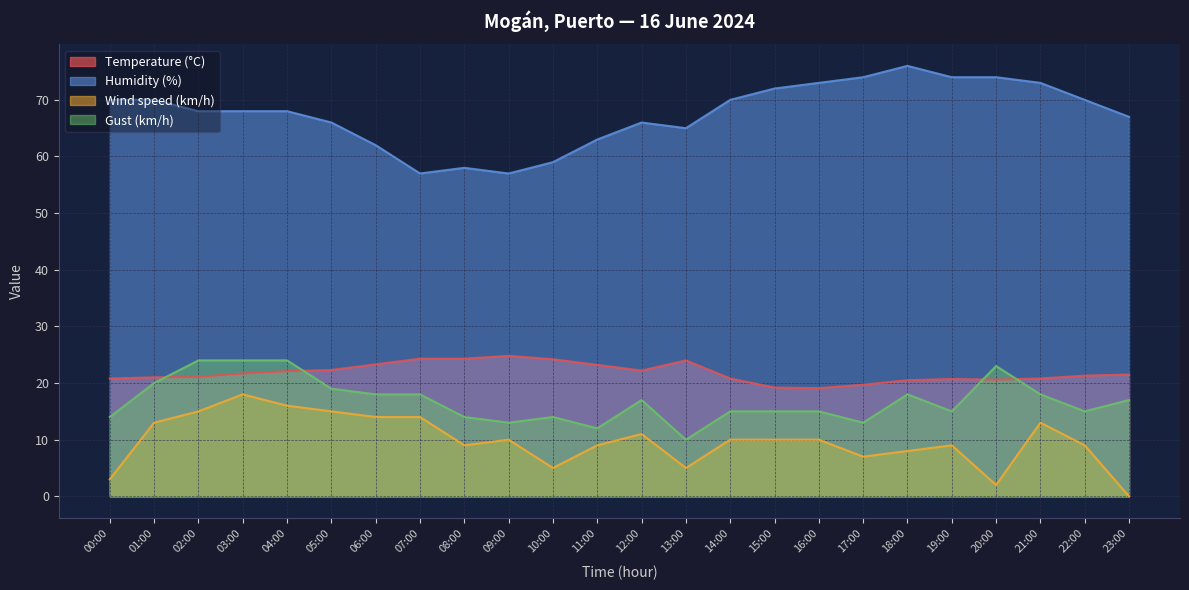

Between 00:00 and 22:00, which series saw the biggest shift?

Wind speed (km/h)